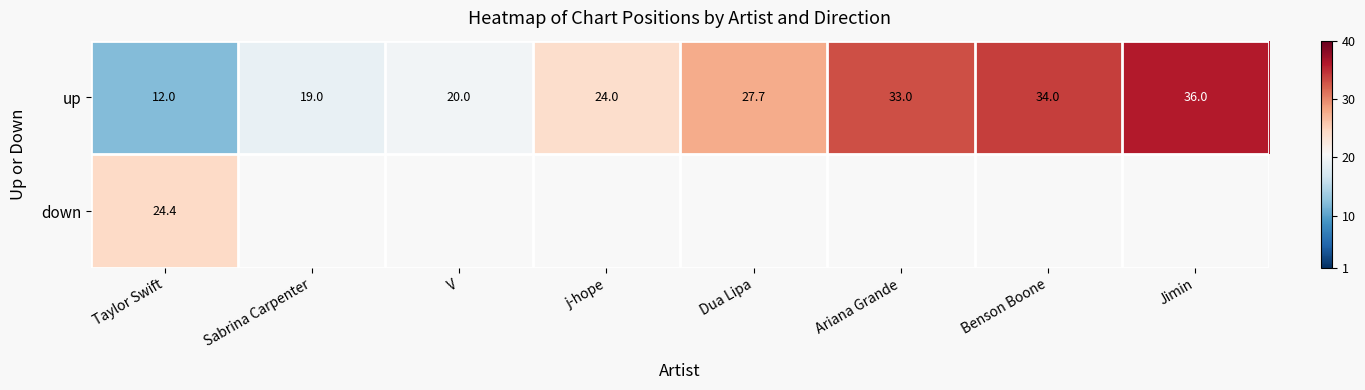

At which category is the sum across all series the highest?

Taylor Swift